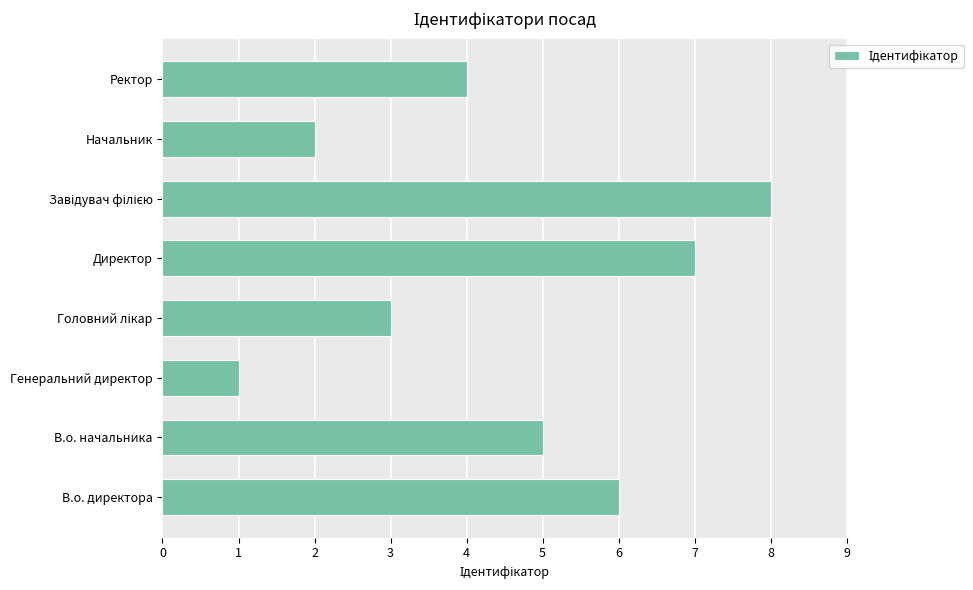

Which category has the lowest value across all series?

Генеральний директор